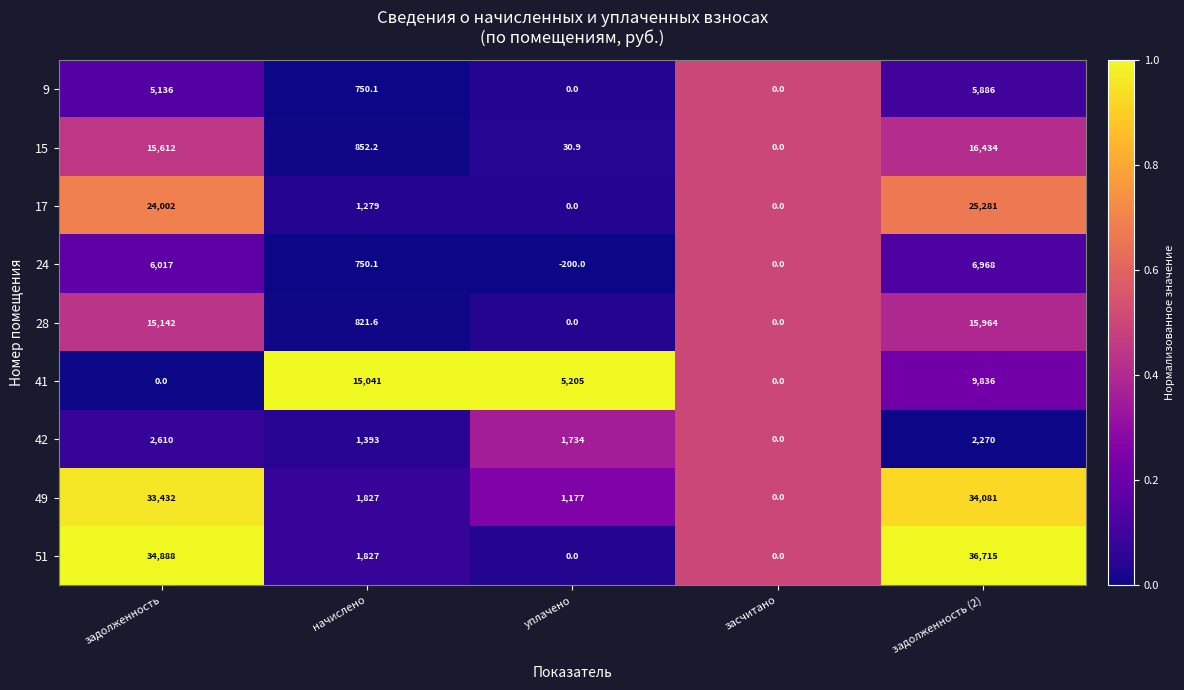

What is the difference between the maximum and second lowest values in the 49 series?

32904.0